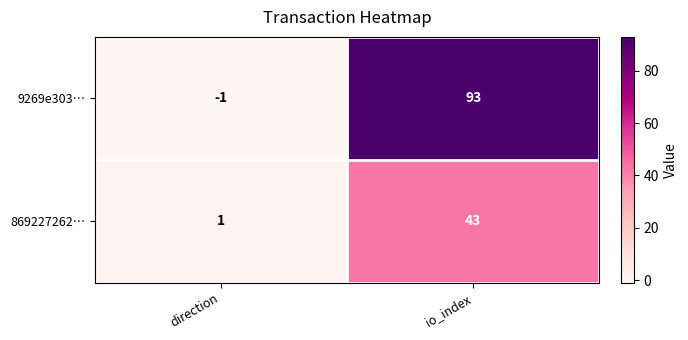

True or false: 869227262… has a value of 2 at direction.

False